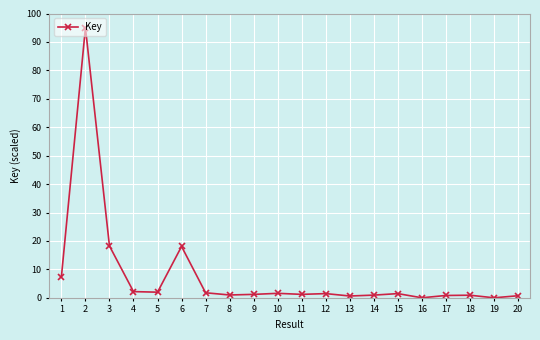

What is the change in value from 1 to 2?

+87.6